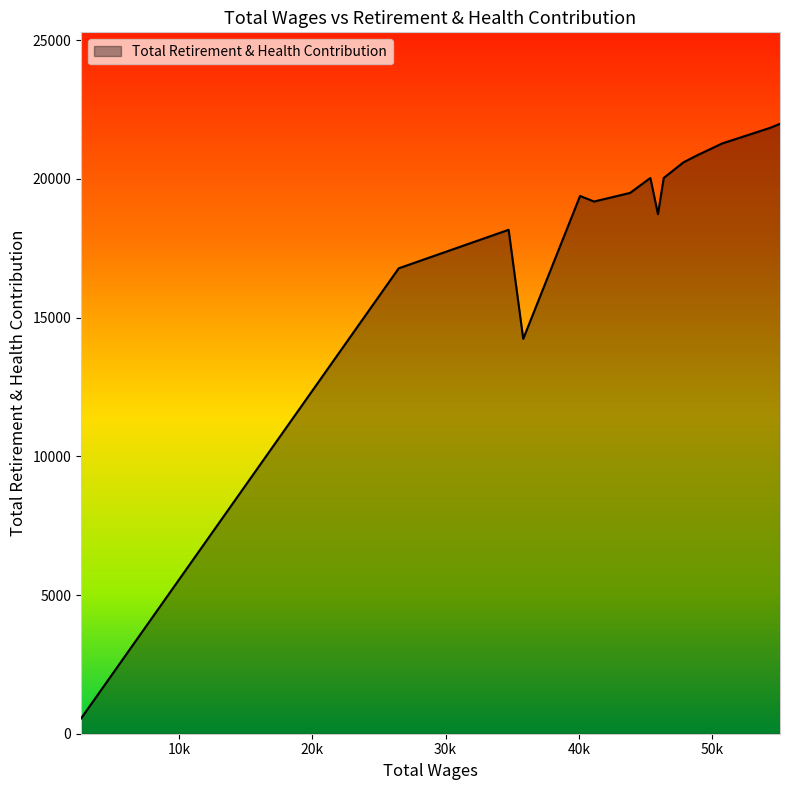

Does the chart have visible grid lines?

No